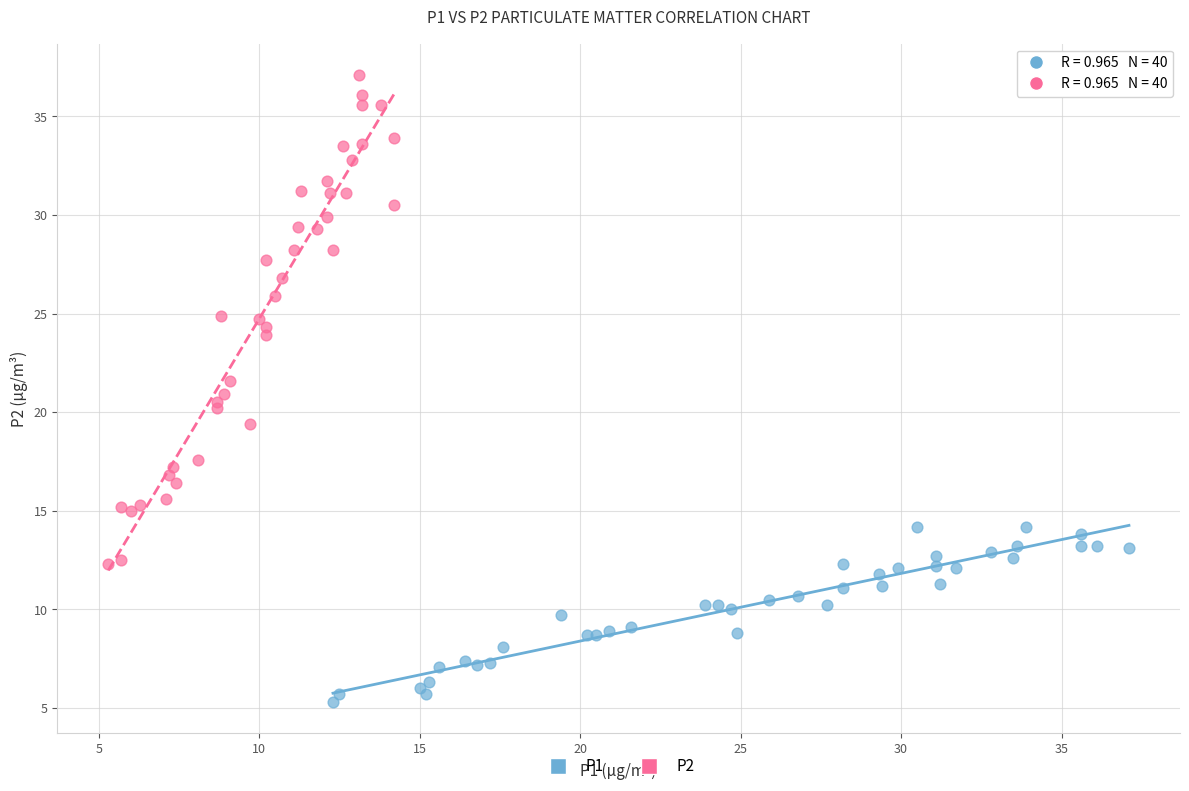

Which series has the widest spread of Y values?

P2